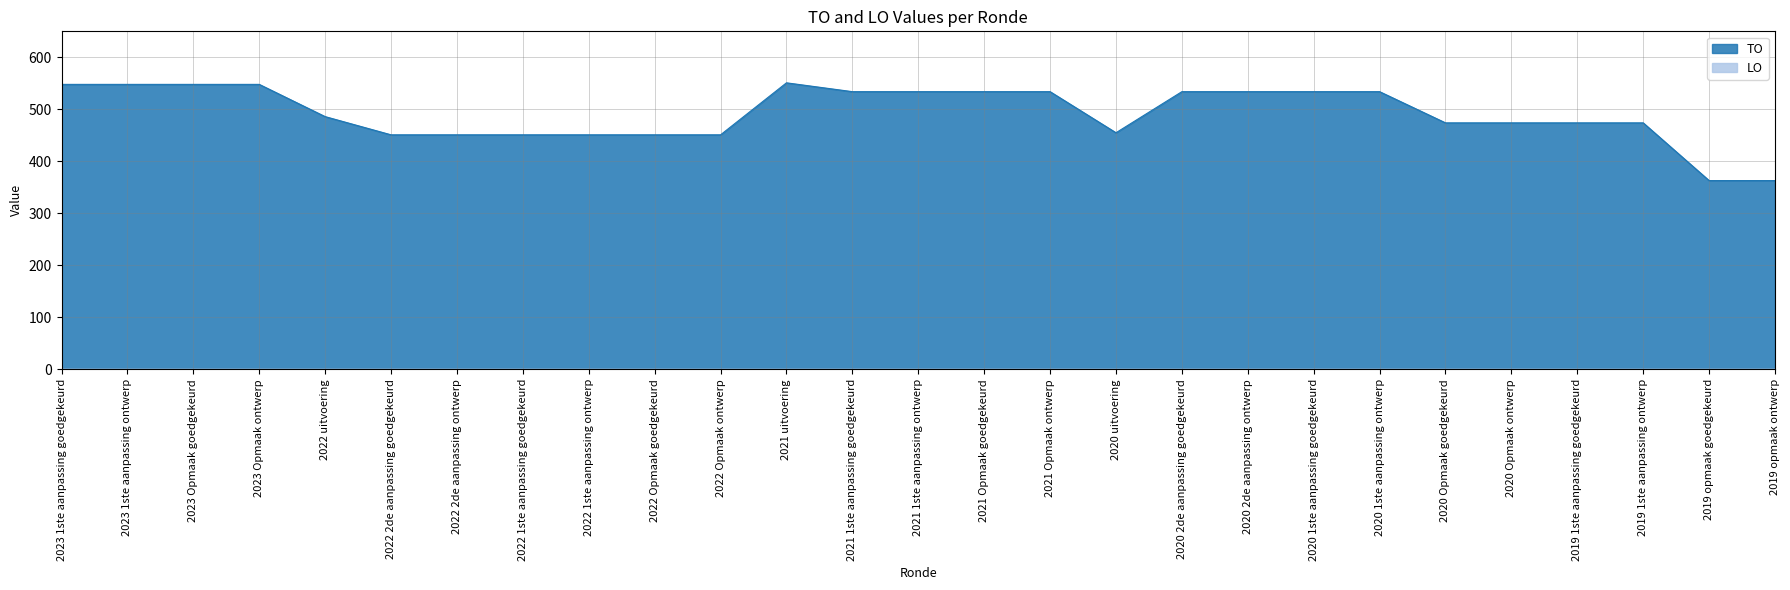

What is the label of the 23rd point from the left?

2020 Opmaak ontwerp